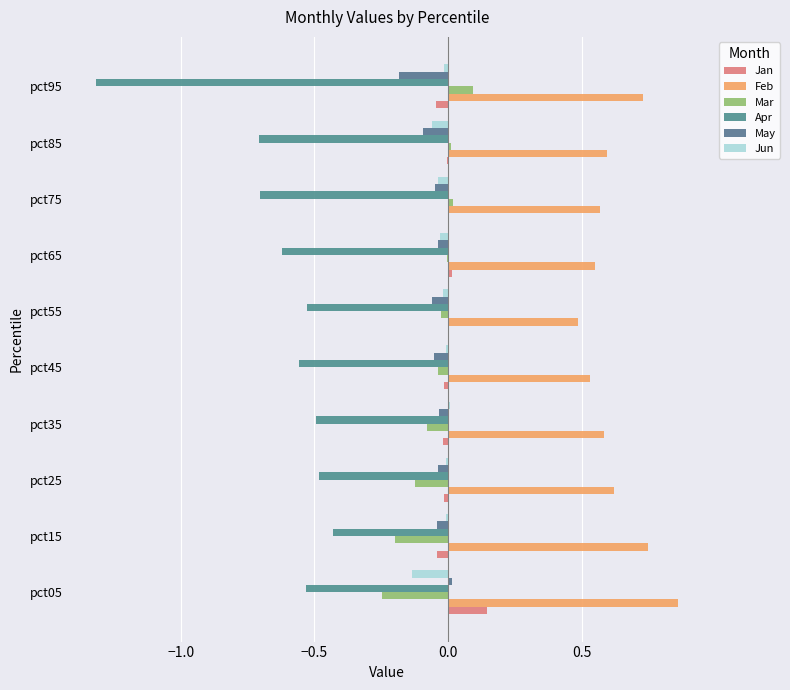

Reading left to right, what are all the values shown in this chart?

Jan: 0.1	-0.0	-0.0	-0.0	-0.0	0.0	0.0	0.0	-0.0	-0.0
Feb: 0.9	0.7	0.6	0.6	0.5	0.5	0.6	0.6	0.6	0.7
Mar: -0.2	-0.2	-0.1	-0.1	-0.0	-0.0	-0.0	0.0	0.0	0.1
Apr: -0.5	-0.4	-0.5	-0.5	-0.6	-0.5	-0.6	-0.7	-0.7	-1.3
May: 0.0	-0.0	-0.0	-0.0	-0.1	-0.1	-0.0	-0.1	-0.1	-0.2
Jun: -0.1	-0.0	-0.0	0.0	-0.0	-0.0	-0.0	-0.0	-0.1	-0.0